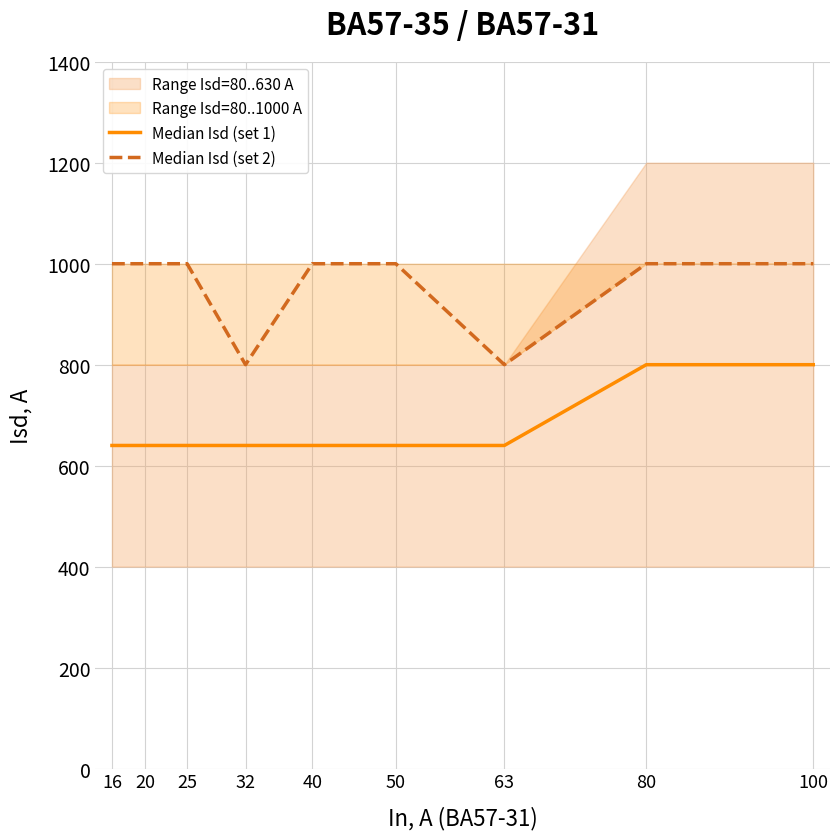

What is the difference between the highest and lowest values at 20?

360